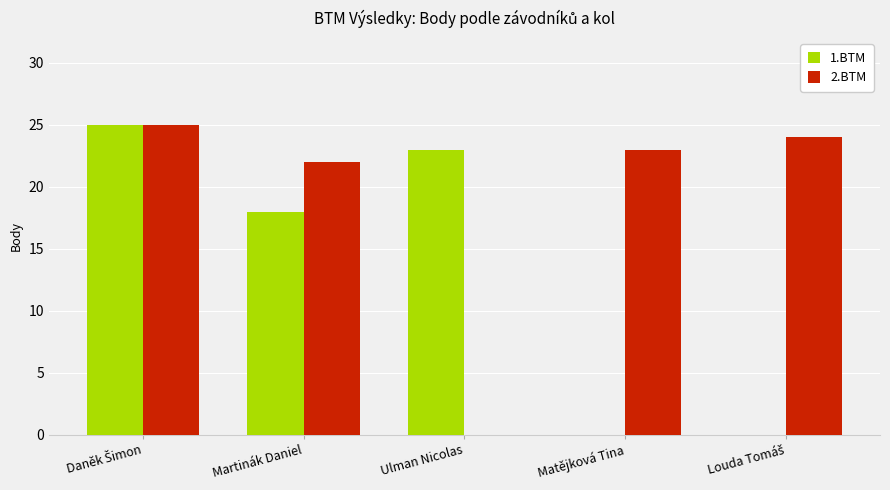

Are the bars grouped side by side (vs. stacked)?

Yes